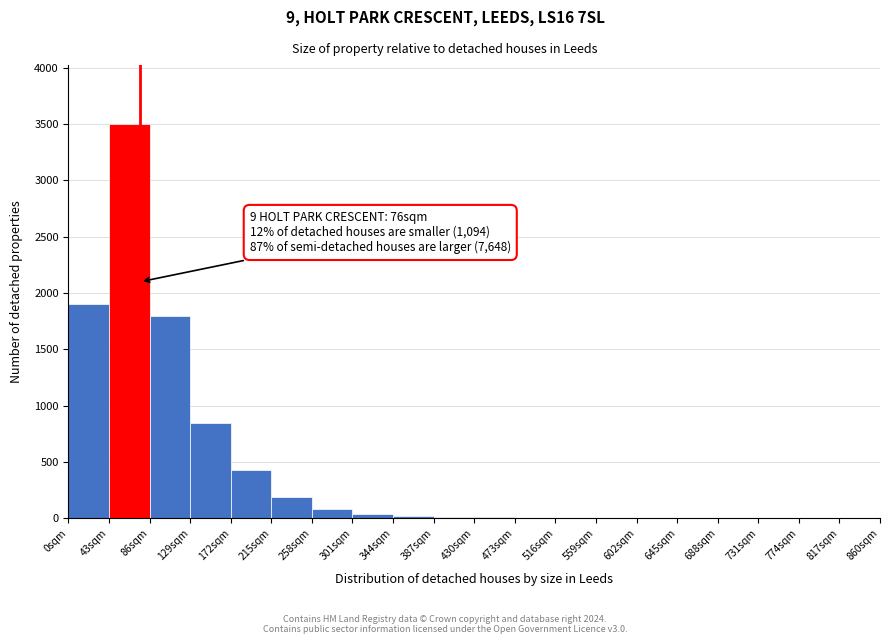

Which range on the x-axis has the tallest bar?

43 to 86